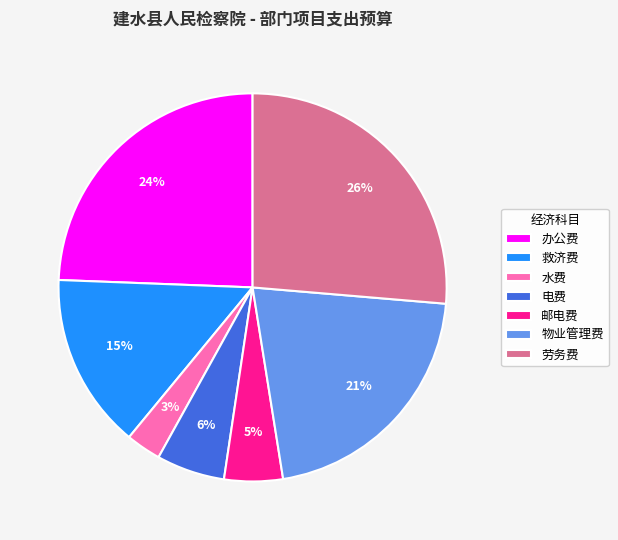

The 救济费 slice represents 15% of the pie. True or false?

True